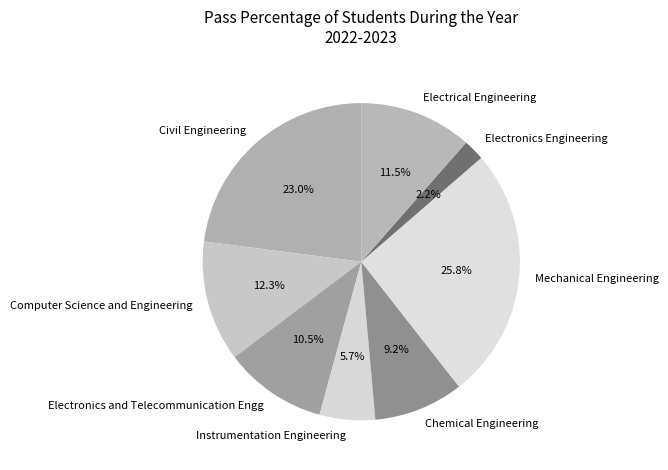

Which slice is the smallest?

Electronics Engineering